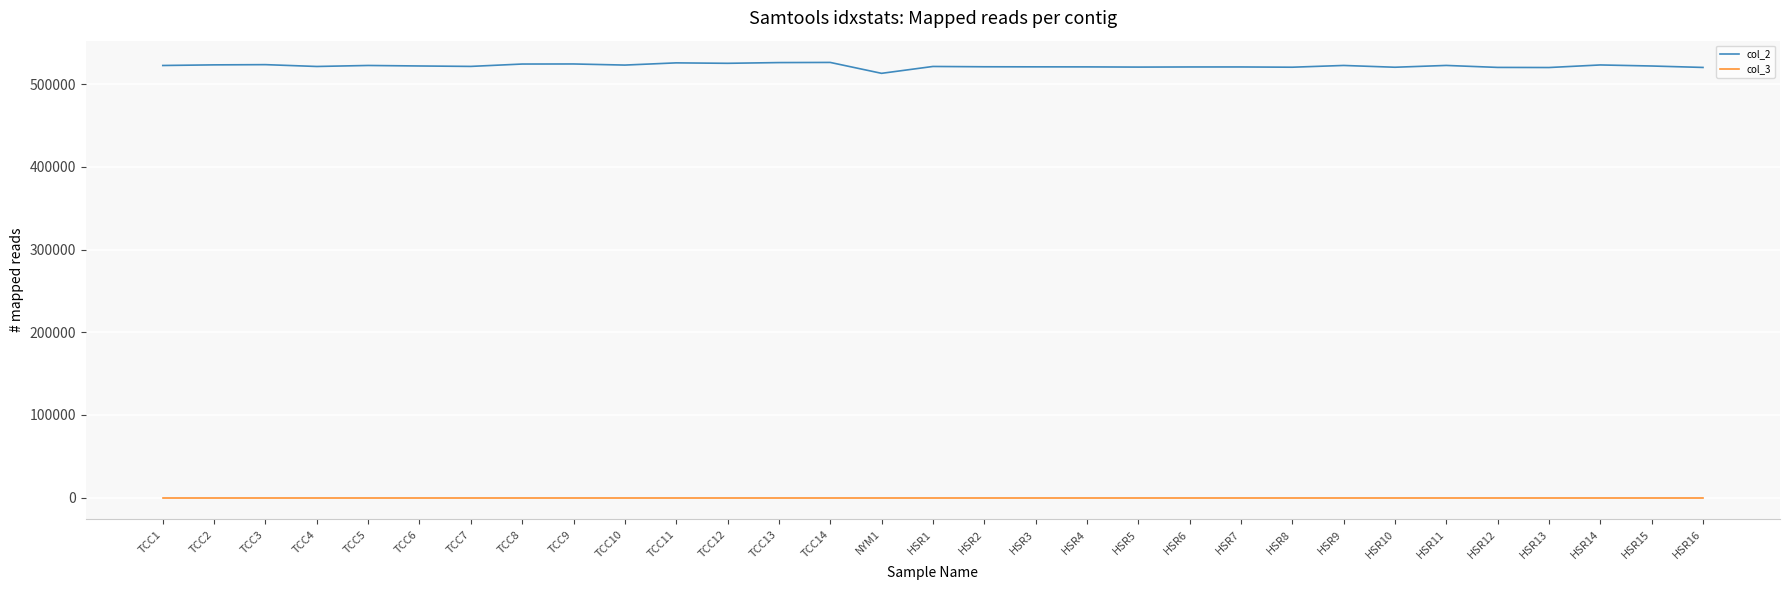

True or false: col_2 has a value of 524213 at TCC8.

True